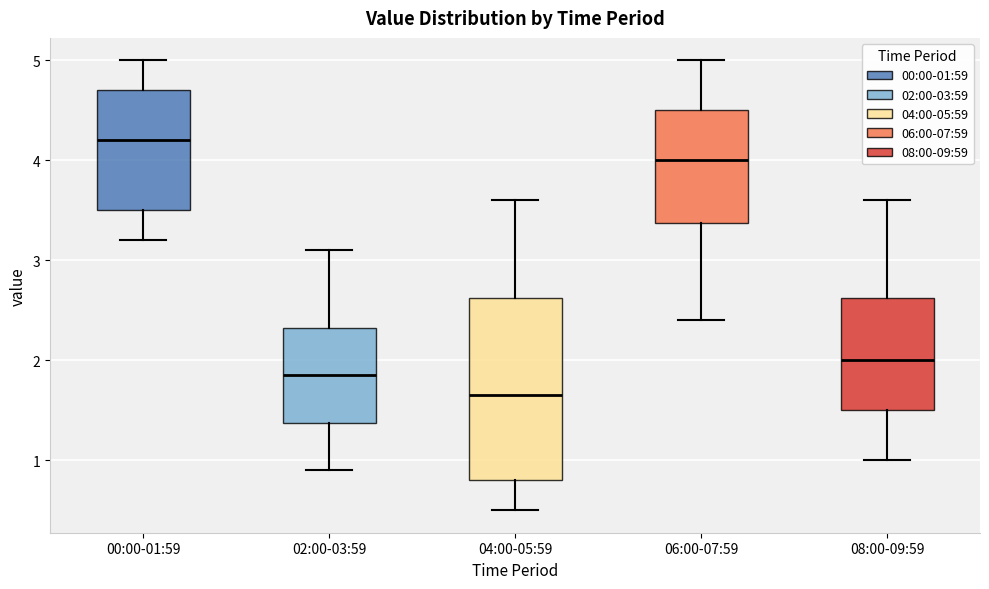

Which box is the tallest, from its lower edge to its upper edge?

04:00-05:59